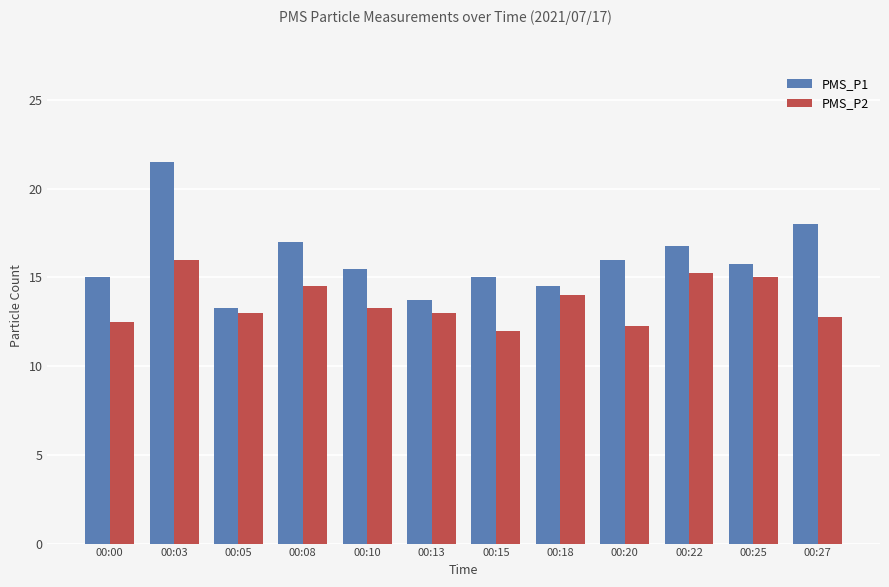

At which label is PMS_P1 closest to 17?

00:08